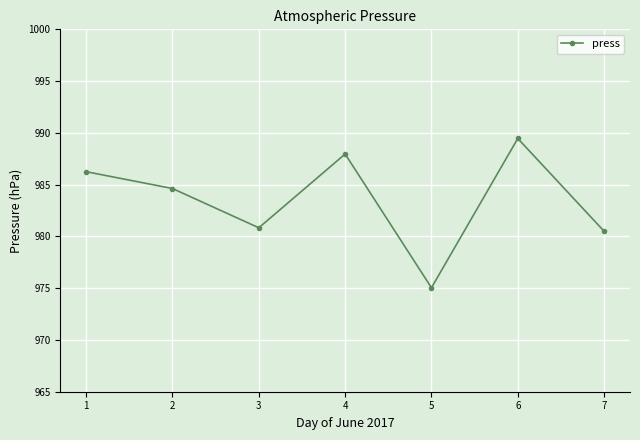

Is this an area chart (filled region under the line)?

No